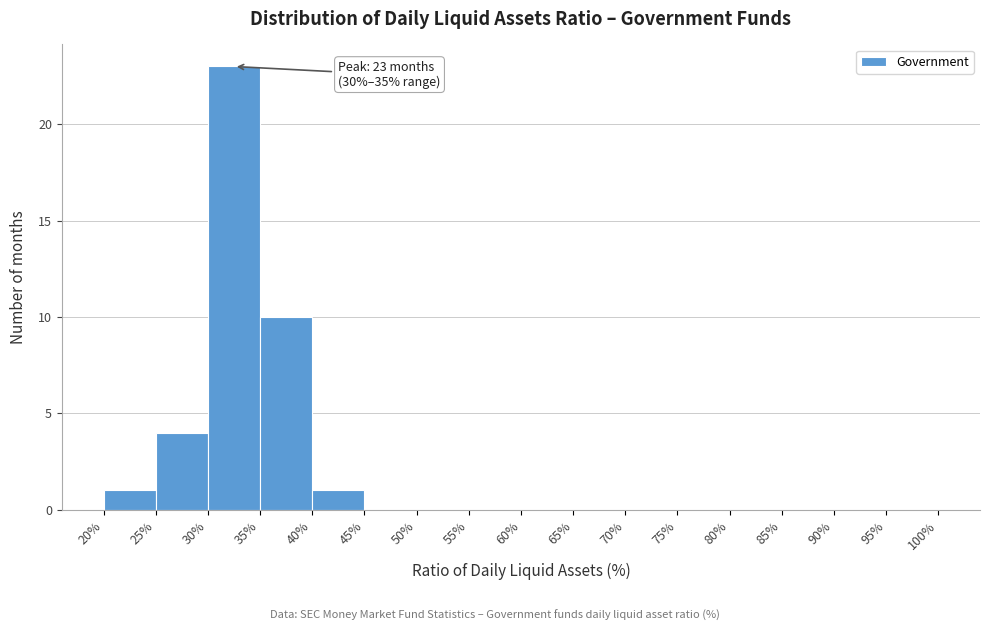

Over which range of the x-axis is the bar tallest?

30% to 35%